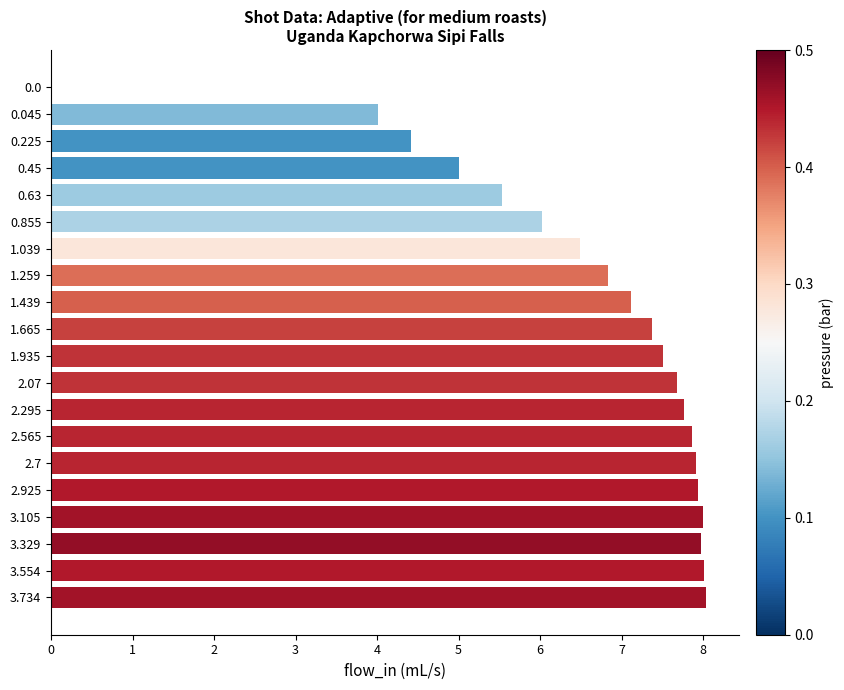

What is the maximum value shown in the chart?

8.0